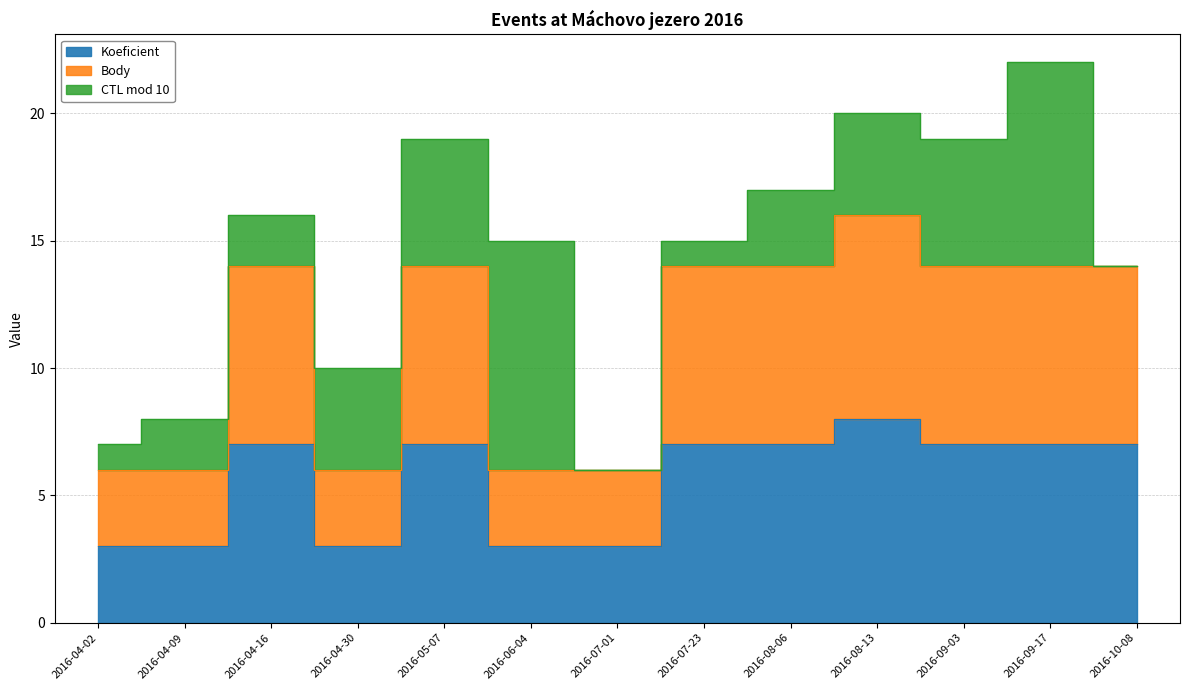

Between 2016-09-03 and 2016-05-07, which is larger?

2016-09-03